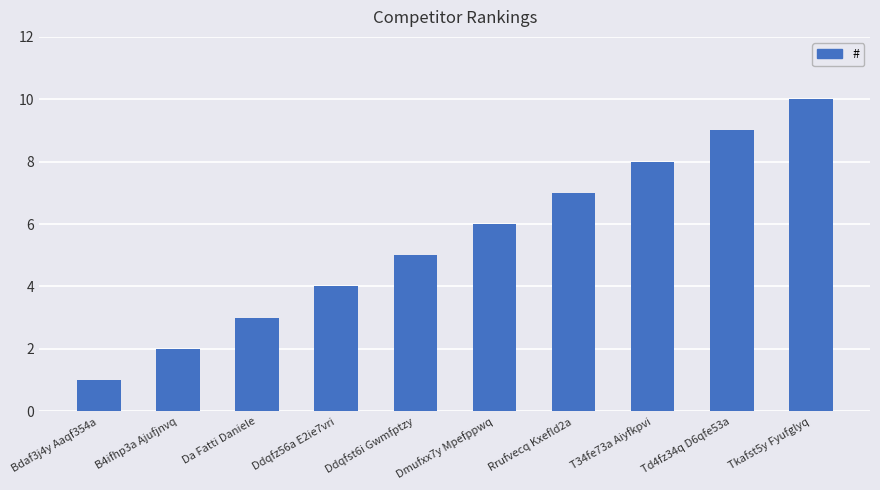

Reading right to left, transcribe all the data shown in this chart.

10	9	8	7	6	5	4	3	2	1